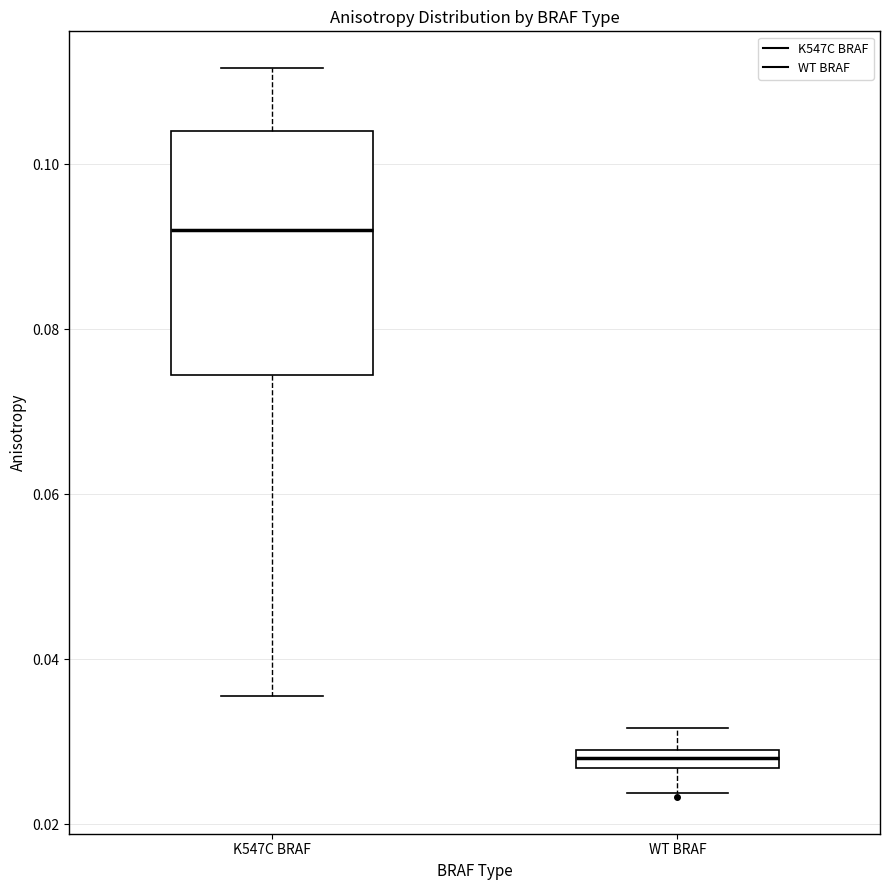

Which box has the highest median line?

K547C BRAF